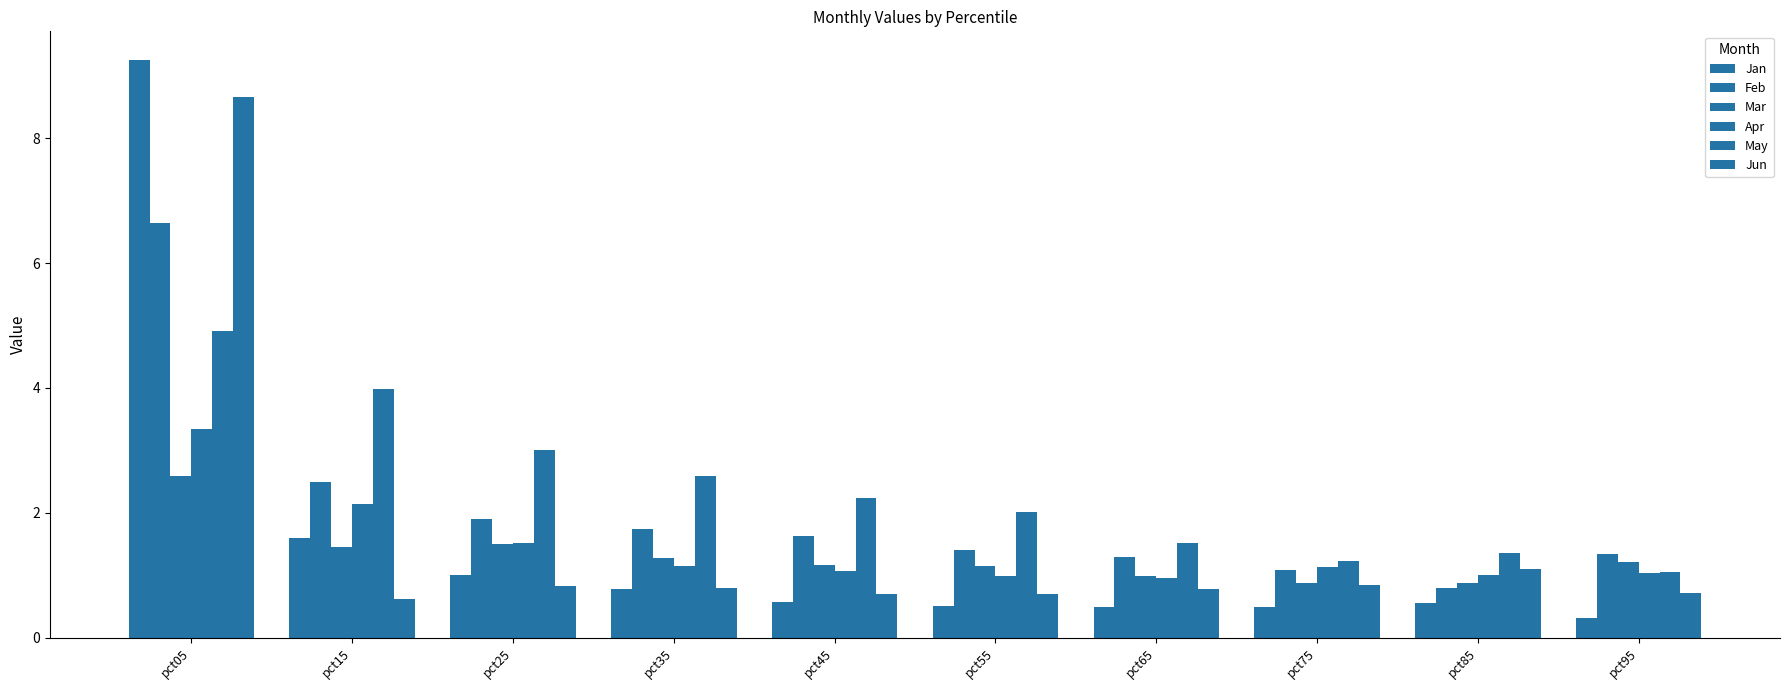

What is the difference between the maximum and minimum values in the Mar series?

1.7